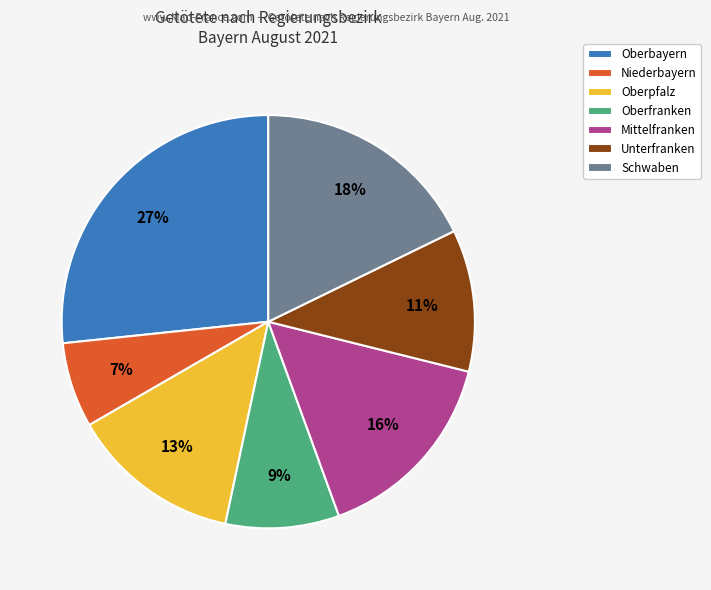

Count the number of slices in the pie.

7